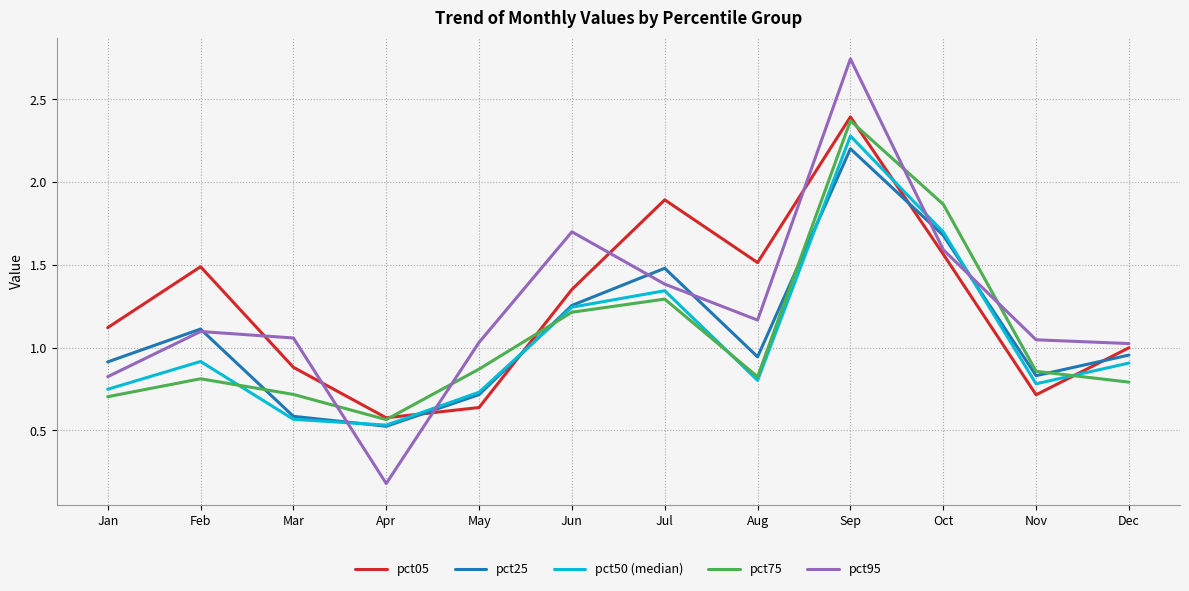

True or false: pct05 and pct25 cross at least once.

True